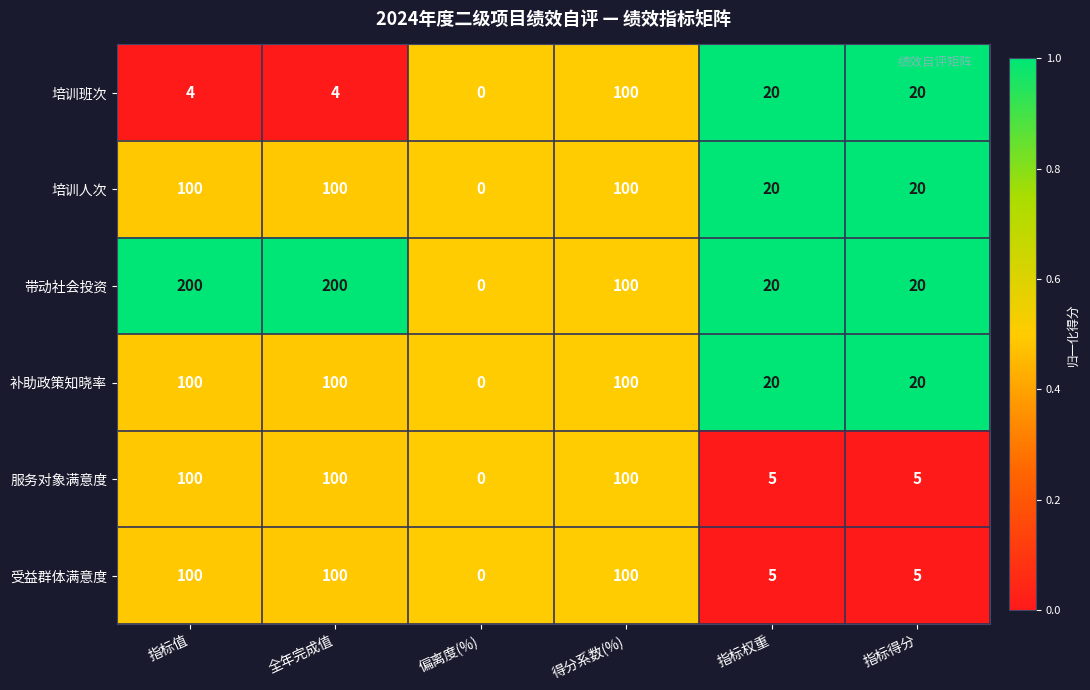

What is the greatest value displayed?

200